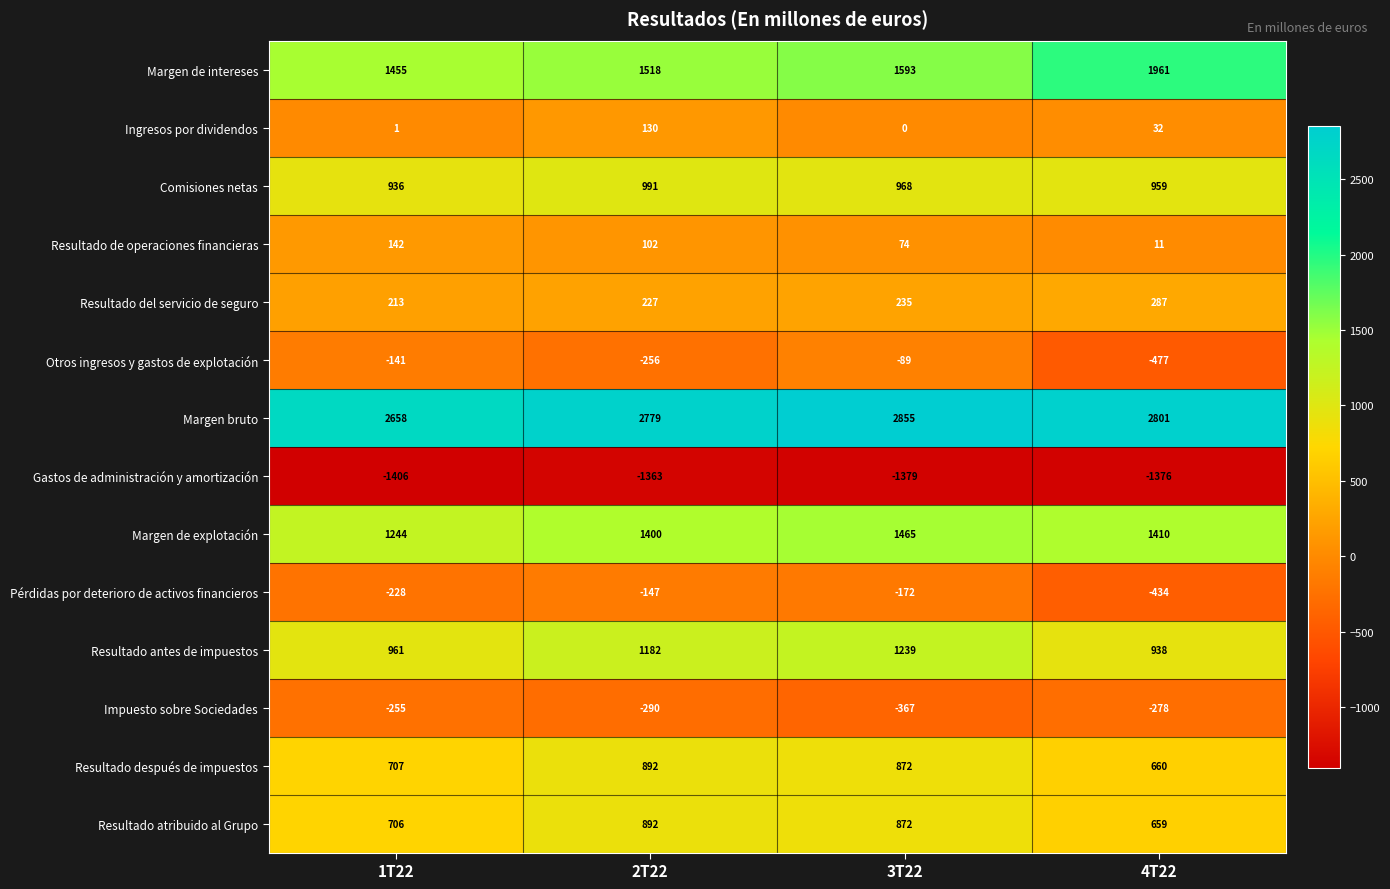

What is the sum of all Resultado antes de impuestos values?

4320